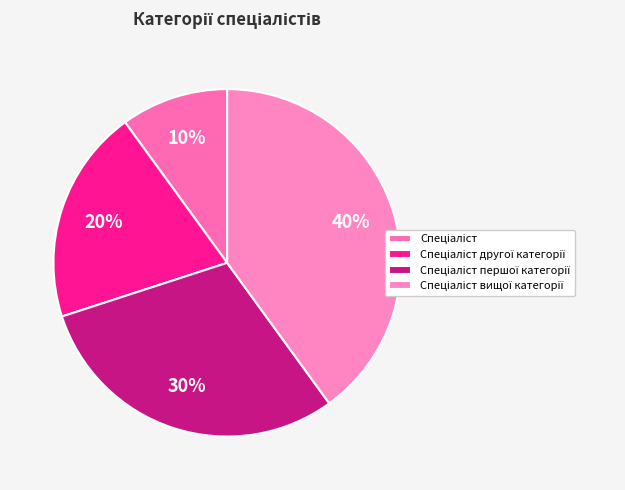

What is the ratio of the value at Спеціаліст другої категорії to the value at Спеціаліст?

2.0